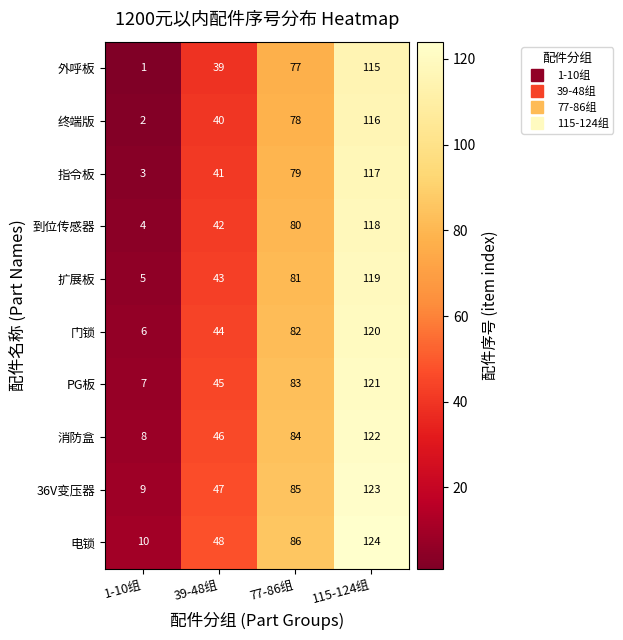

Is it true that 外呼板 equals 39 at 39-48组?

True